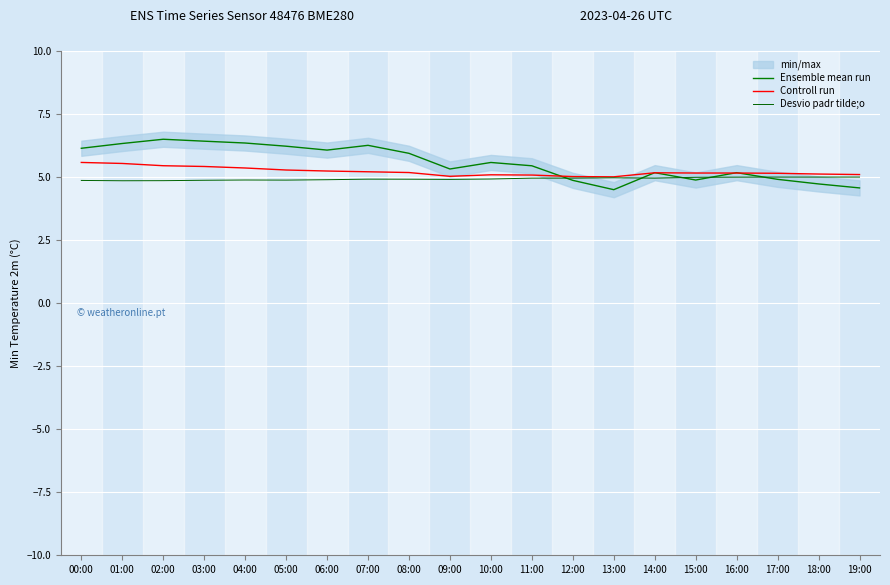

How many lines are shown in the chart?

3